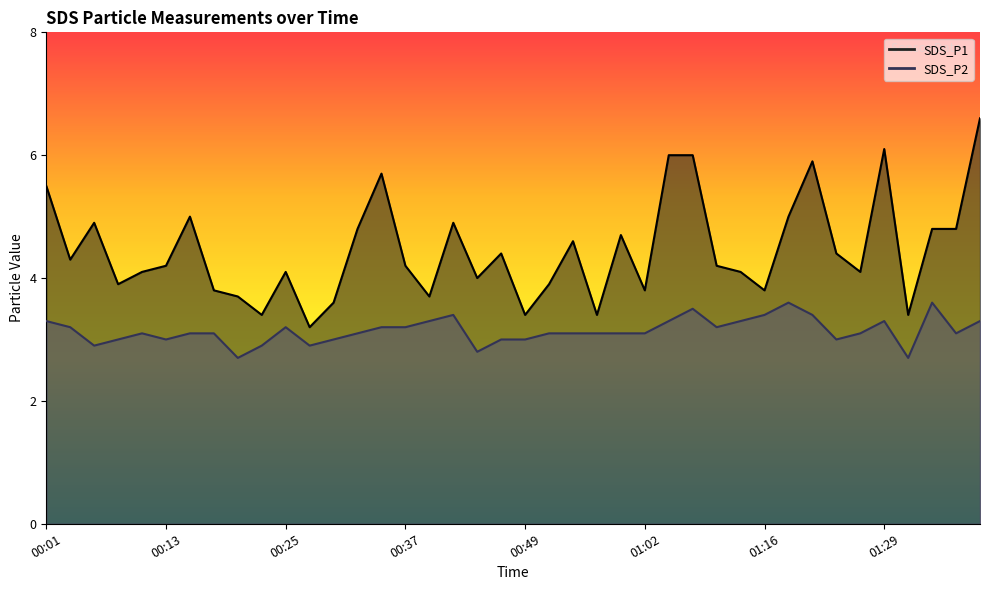

Which label corresponds to the smallest value in the chart?

00:20